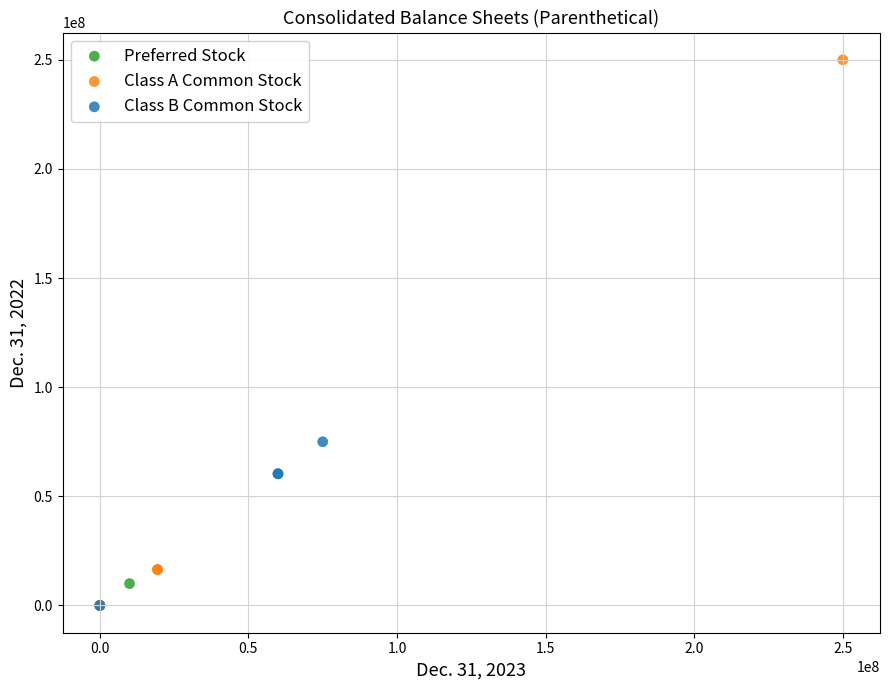

Which series contains the highest Y value?

Class A Common Stock